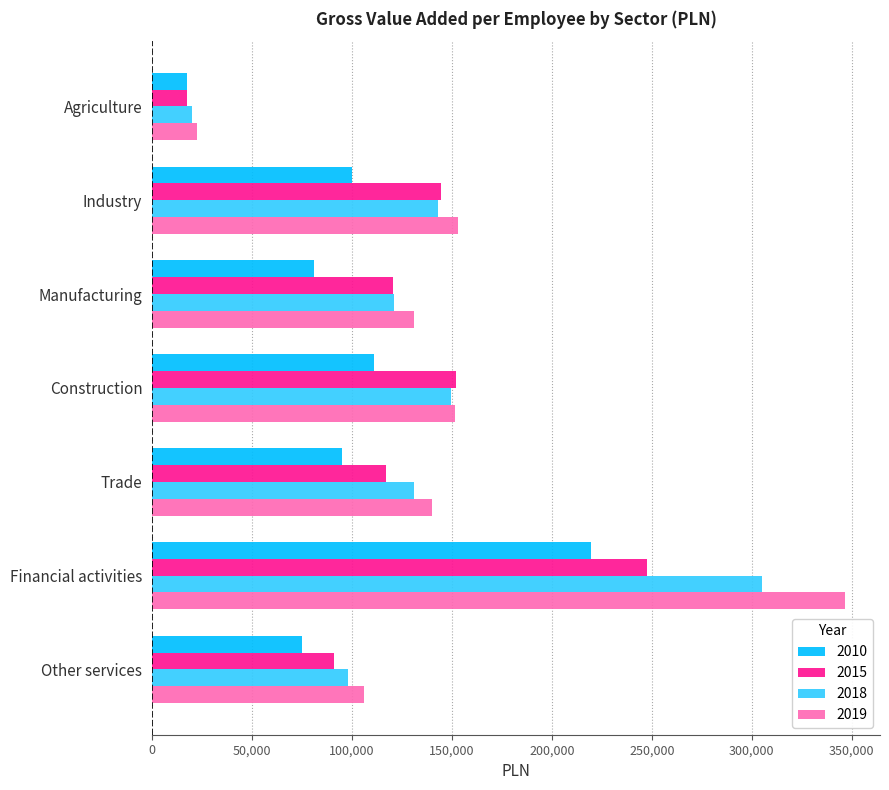

Which series has the widest spread of values?

2019